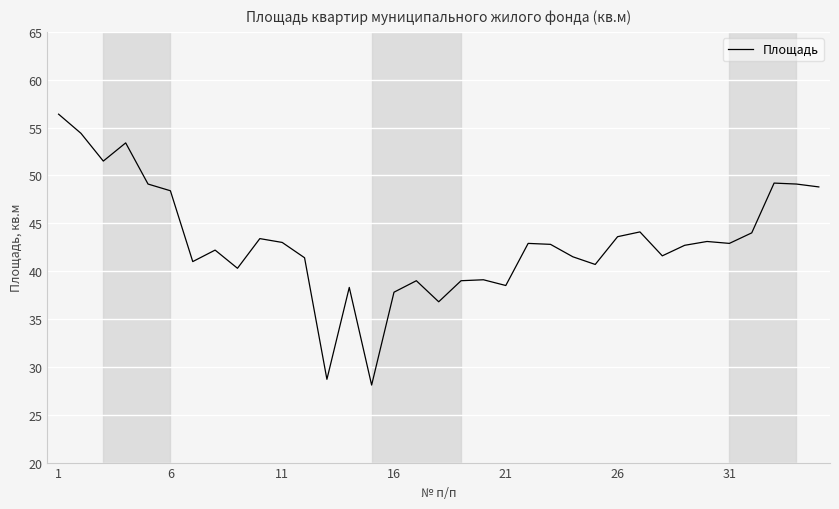

What is the maximum value shown in the chart?

56.4